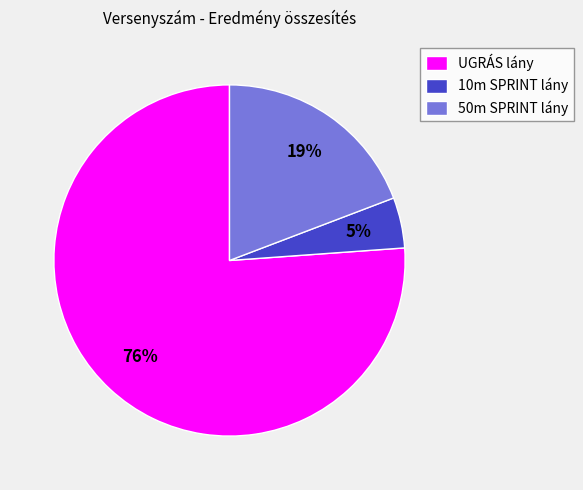

To the nearest percent, what is the difference between the largest and smallest slice percentages?

71%